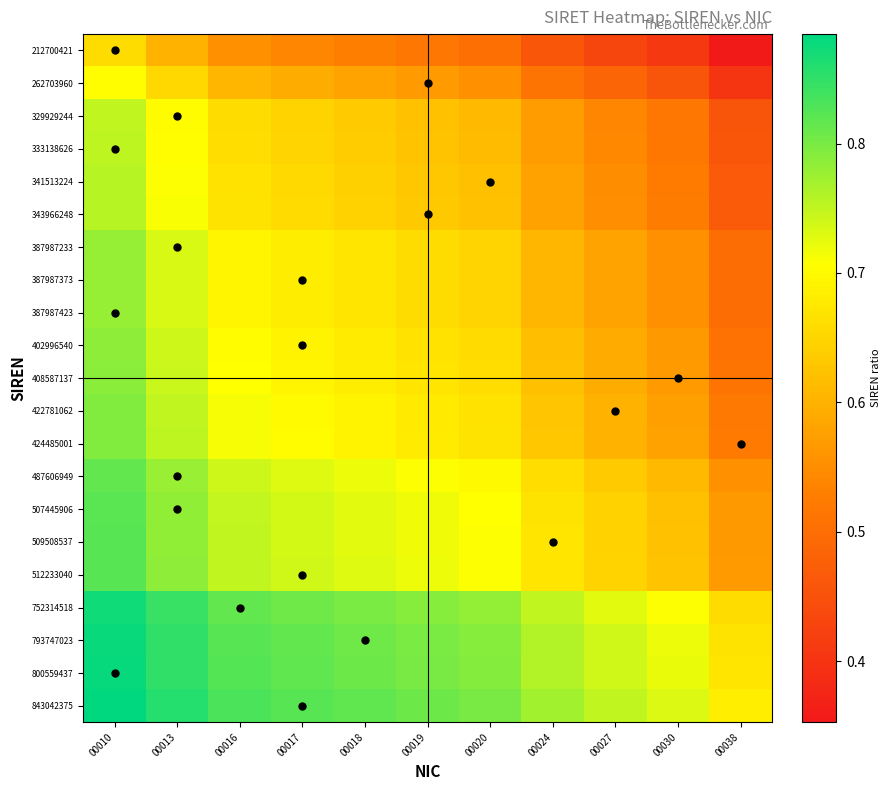

At how many categories does at least one series exceed 0?

11